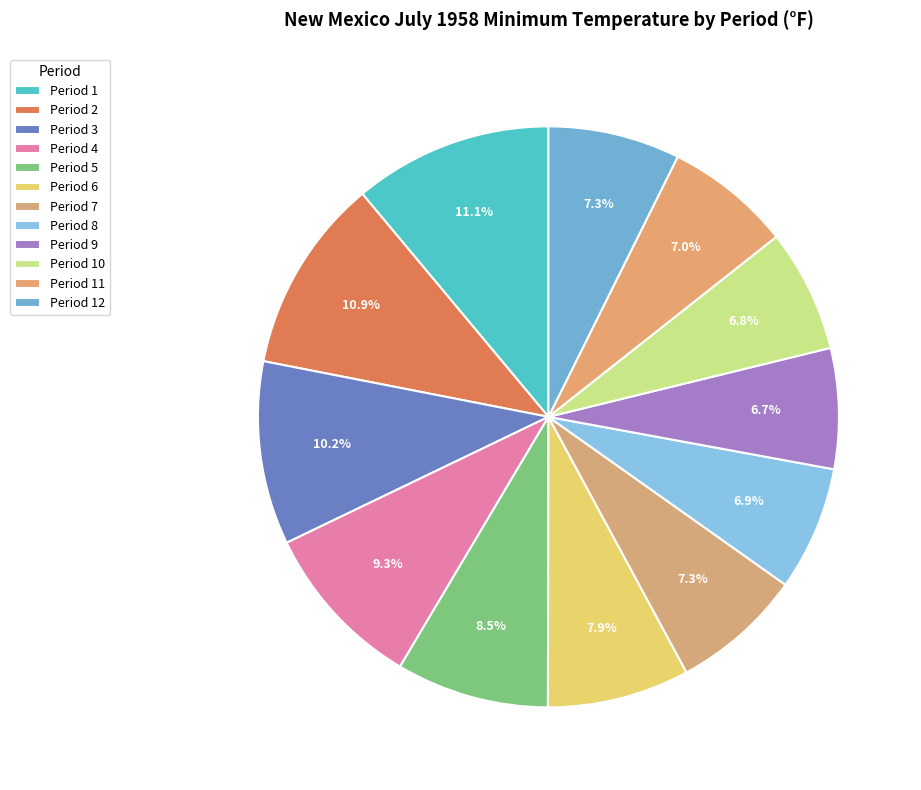

How many slices are in this pie chart?

12